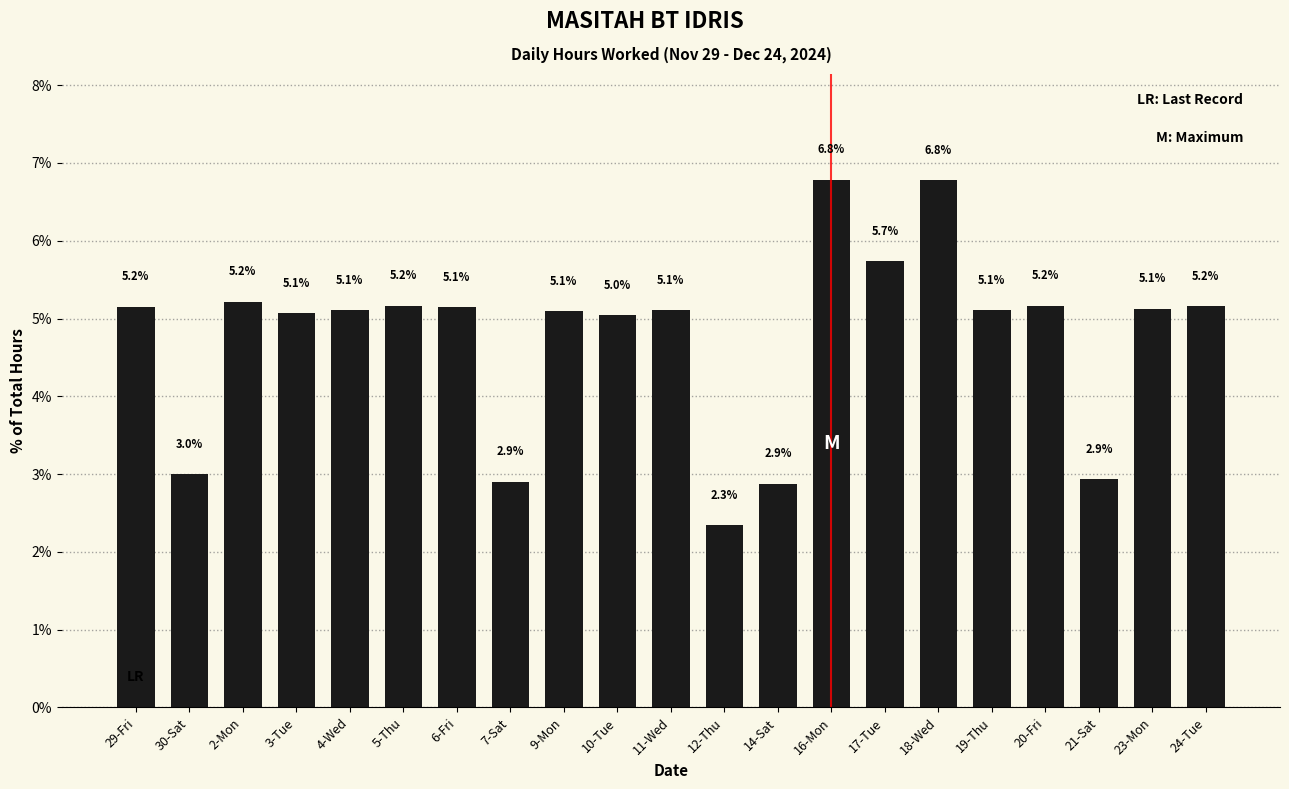

Reading left to right, extract all data points from this chart.

29-Fri=5.2	30-Sat=3.0	2-Mon=5.2	3-Tue=5.1	4-Wed=5.1	5-Thu=5.2	6-Fri=5.1	7-Sat=2.9	9-Mon=5.1	10-Tue=5.0	11-Wed=5.1	12-Thu=2.3	14-Sat=2.9	16-Mon=6.8	17-Tue=5.7	18-Wed=6.8	19-Thu=5.1	20-Fri=5.2	21-Sat=2.9	23-Mon=5.1	24-Tue=5.2